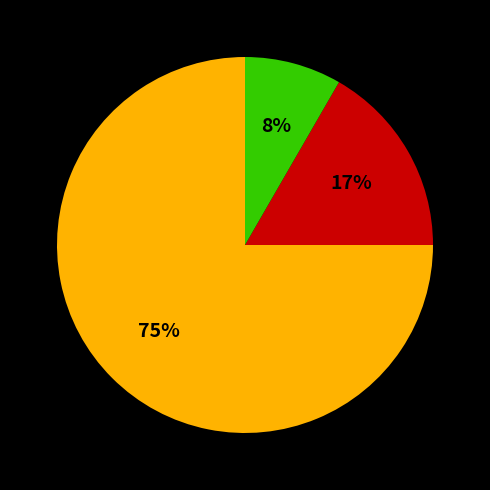

To the nearest percent, what is the difference between the largest and smallest slice percentages?

67%